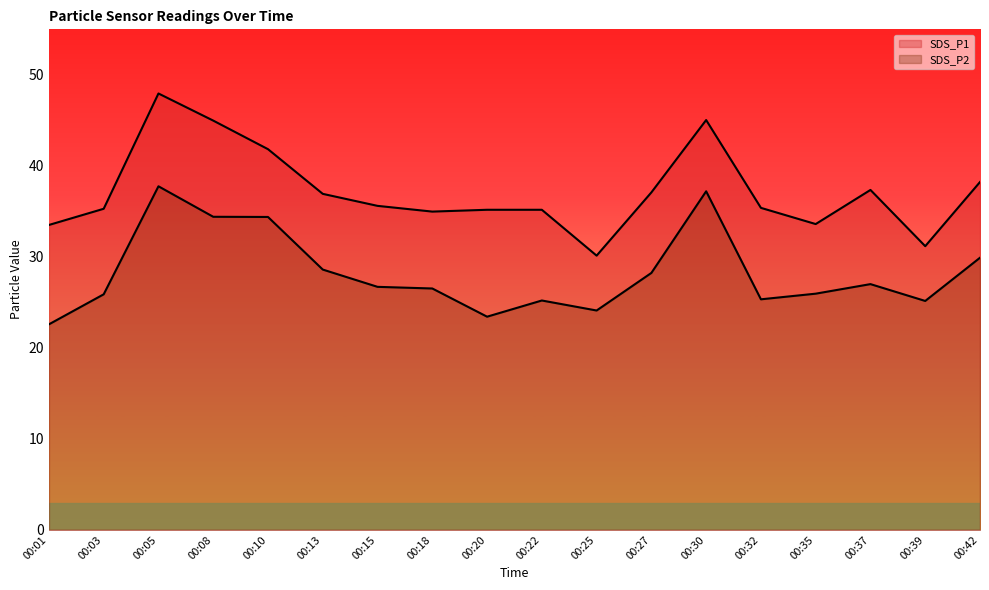

The value of SDS_P1 at 00:37 is 37.4. True or false?

True